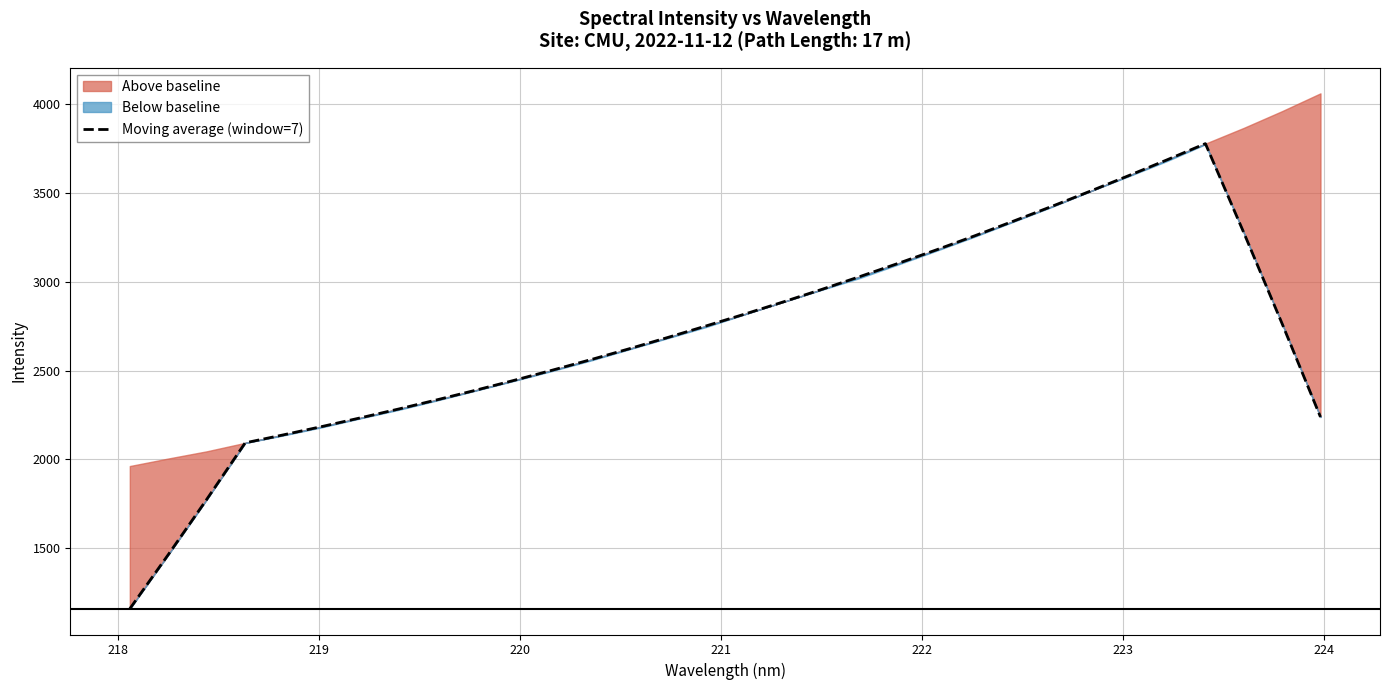

Reading left to right, list all the values displayed in this chart.

1157.3	1462.2	1773.7	2092.3	2137.6	2184.4	2233.3	2283.4	2335.3	2389.1	2444.7	2502.5	2561.6	2623.0	2686.4	2751.6	2818.0	2886.3	2956.7	3029.6	3104.1	3180.7	3260.1	3341.9	3425.2	3510.8	3598.2	3687.3	3778.7	3277.3	2763.8	2238.0